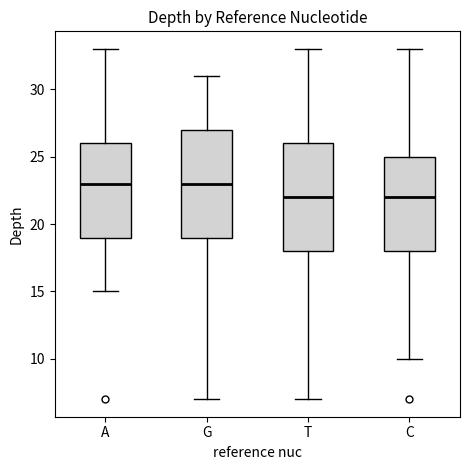

Reading left to right, transcribe this box plot: for each box, give where its median line is, the range the box spans, and where its two whiskers end, as read against the y-axis. The values are not printed on the chart, so give them approximately, as read against the axis.

A: median 23, box 19 to 26, whiskers 15 to 33
G: median 23, box 19 to 27, whiskers 7 to 31
T: median 22, box 18 to 26, whiskers 7 to 33
C: median 22, box 18 to 25, whiskers 10 to 33